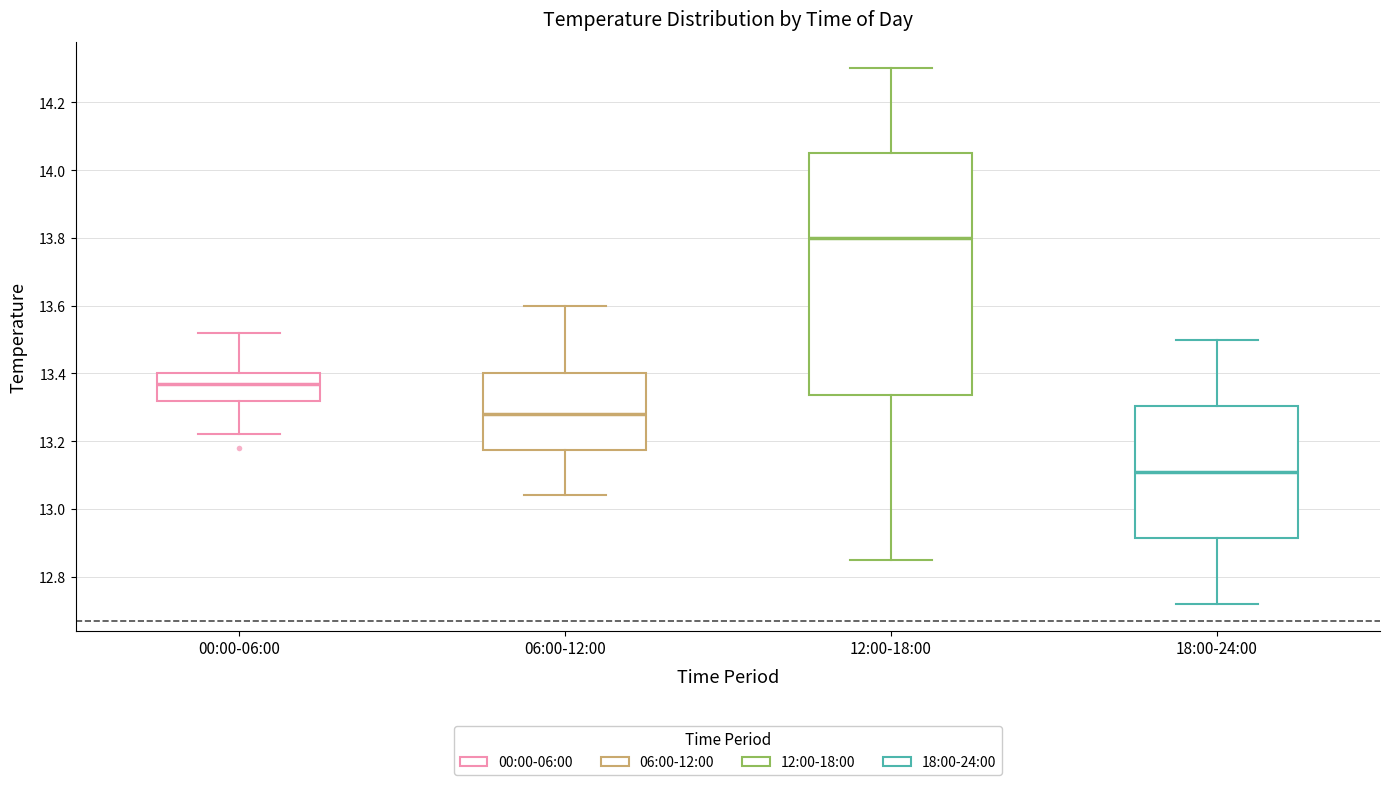

Which box has the lowest median line?

18:00-24:00